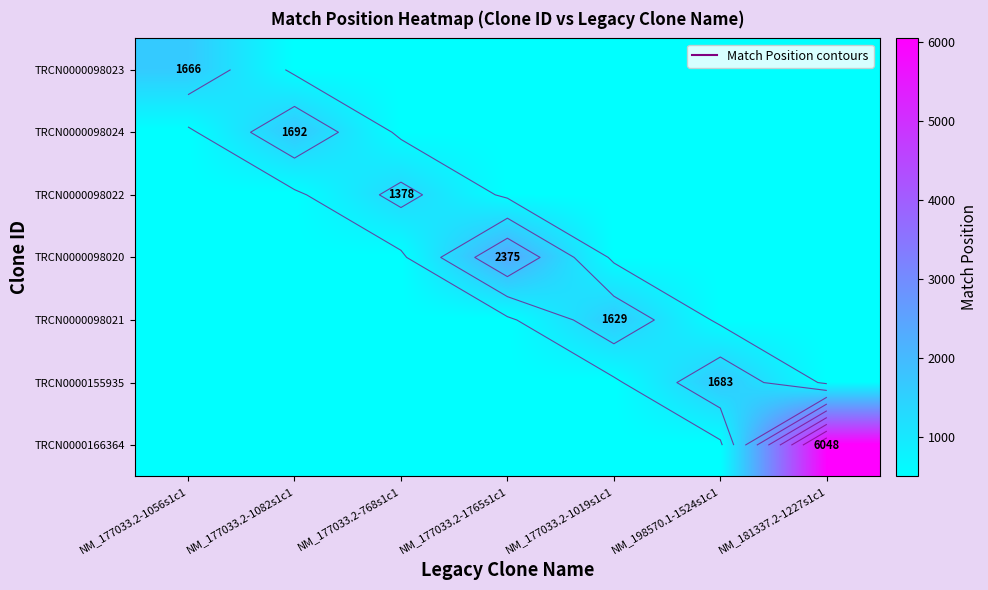

True or false: TRCN0000098024 has a value of 104 at NM_177033.2-1019s1c1.

False